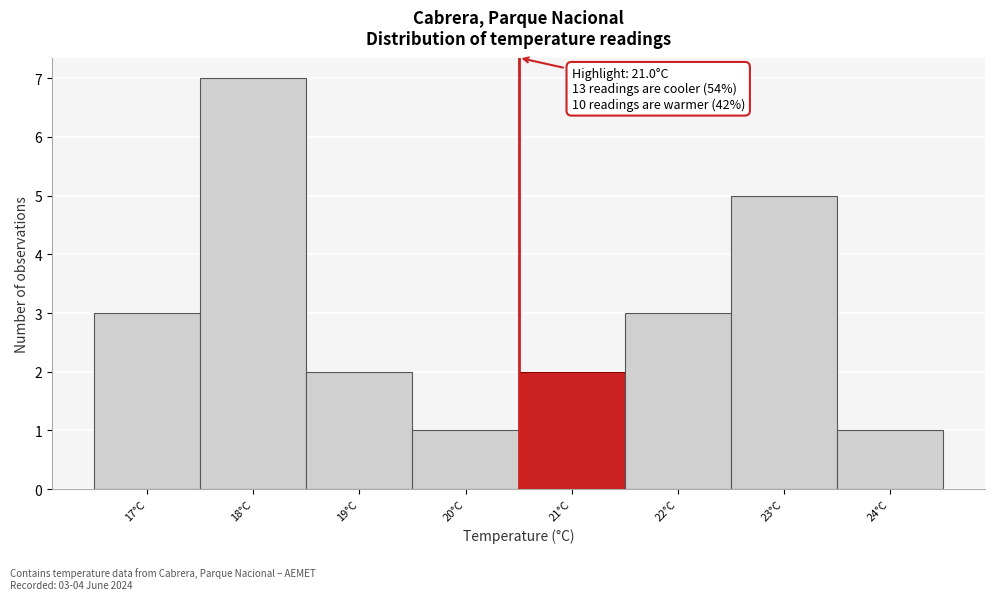

Reading left to right, extract all data points from this chart.

17°C=3	18°C=7	19°C=2	20°C=1	21°C=2	22°C=3	23°C=5	24°C=1